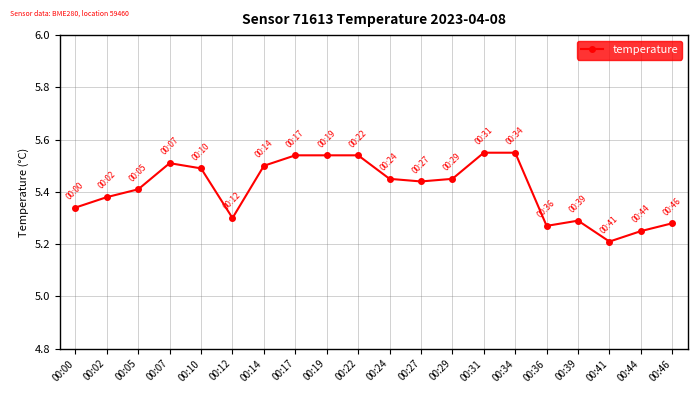

Approximately how many times larger is the value at 00:29 compared to 00:44?

1.0